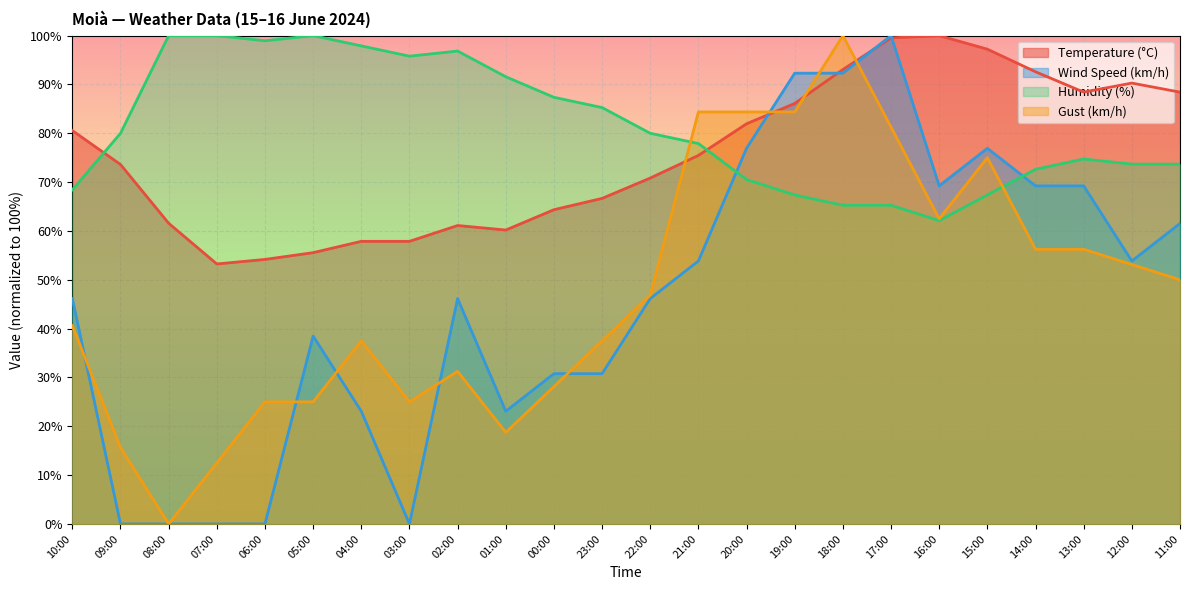

Which category has the highest value in the Wind Speed (km/h) series?

17:00